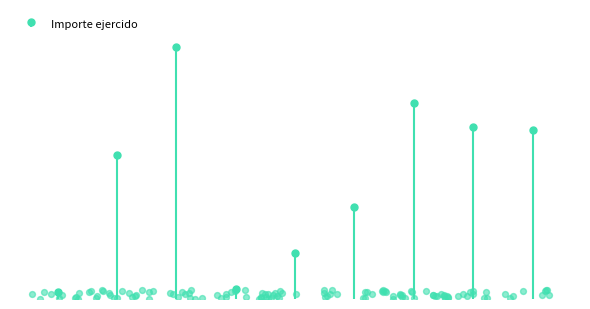

What is the ratio of the value at 8 to the value at 5?

3.8